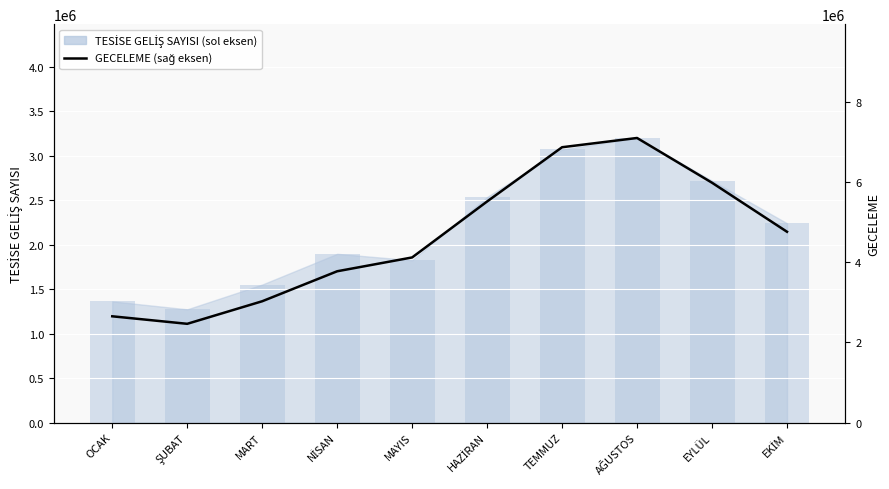

The chart shows a value of 1806344 at MART. True or false?

False